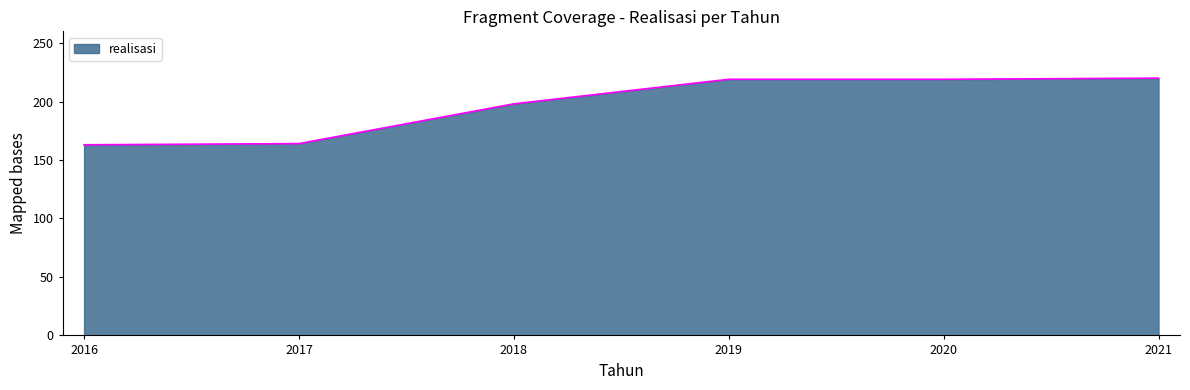

At which label is the value closest to 191?

2018